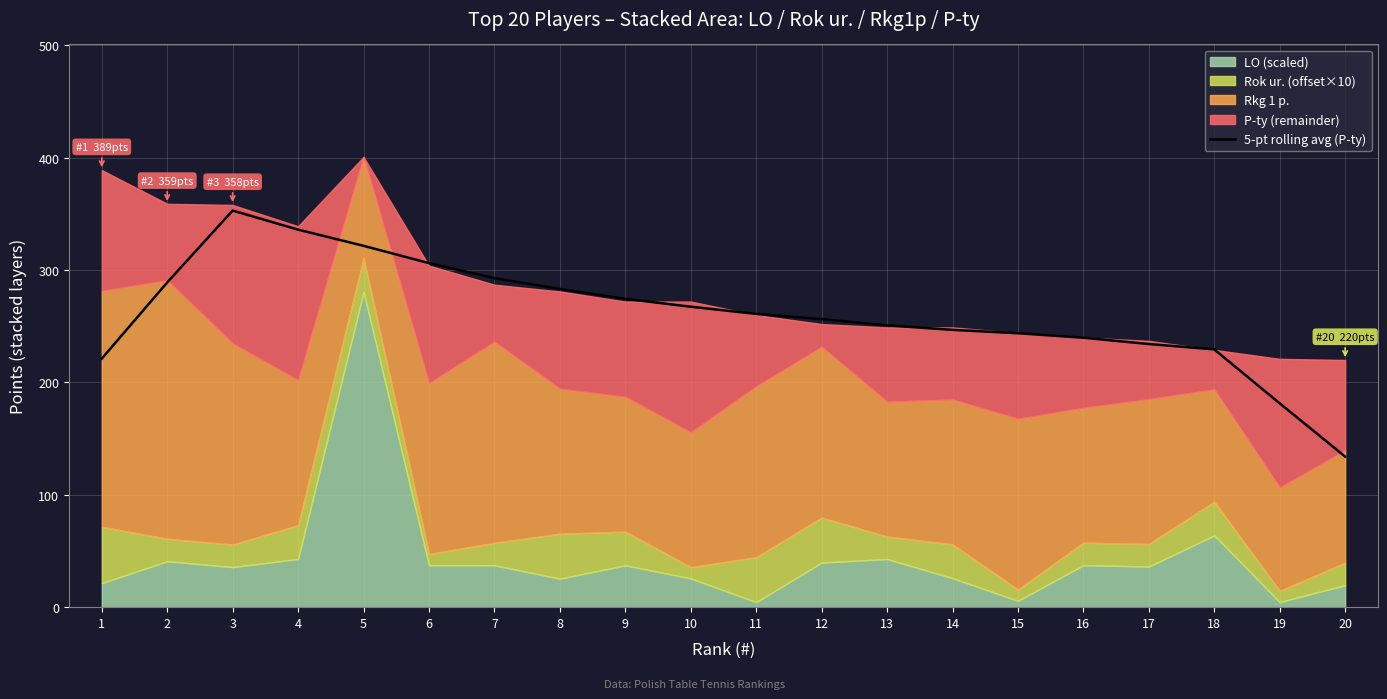

Is it true that 5-pt rolling avg (P-ty) equals 229.4 at 18?

True